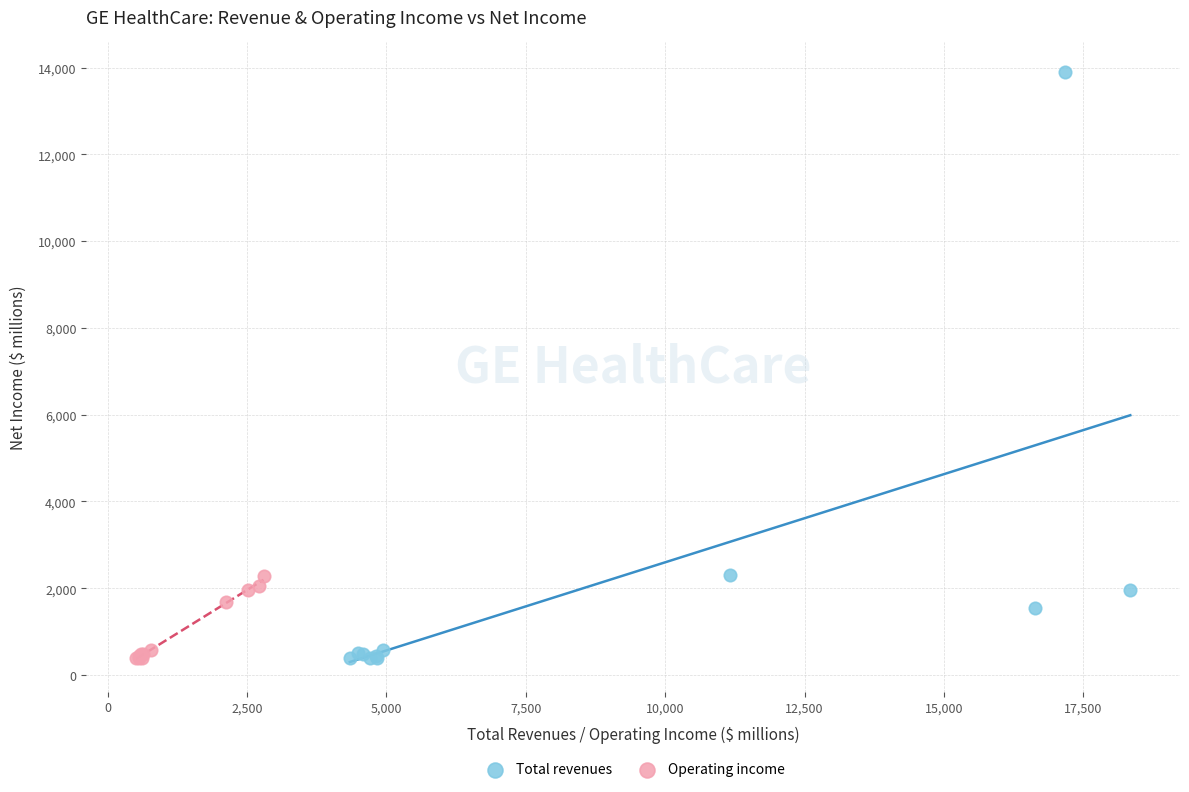

Which series contains the highest Y value?

Total revenues